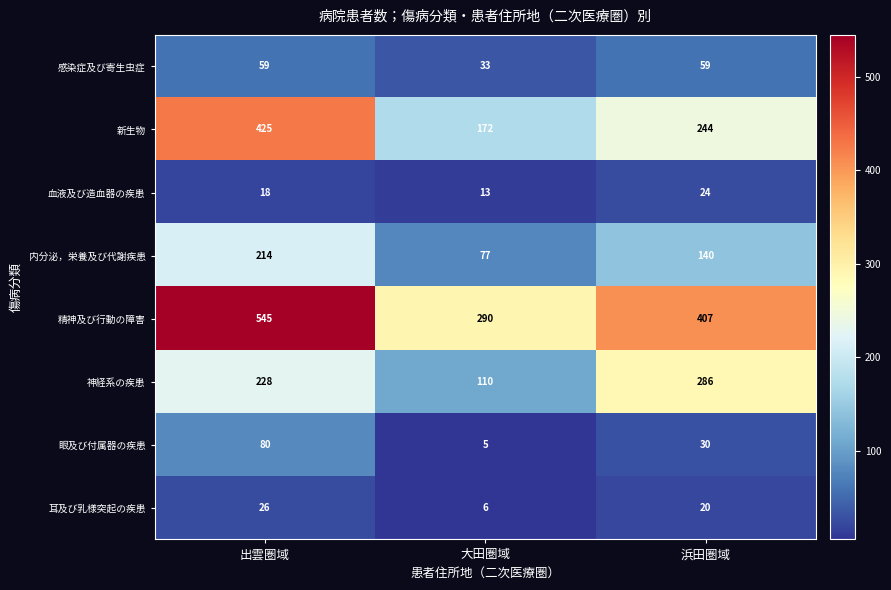

At how many categories does at least one series exceed 136?

3